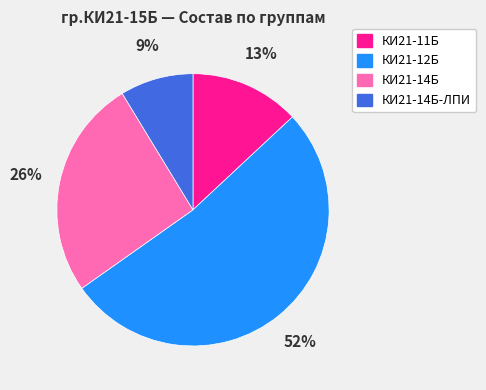

Count the number of slices in the pie.

4